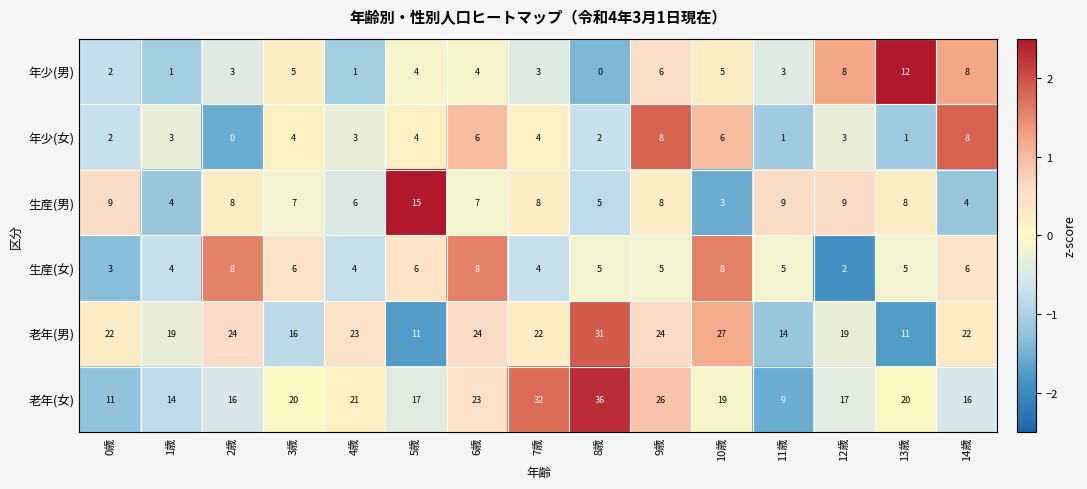

At which category is the sum across all series the highest?

8歳